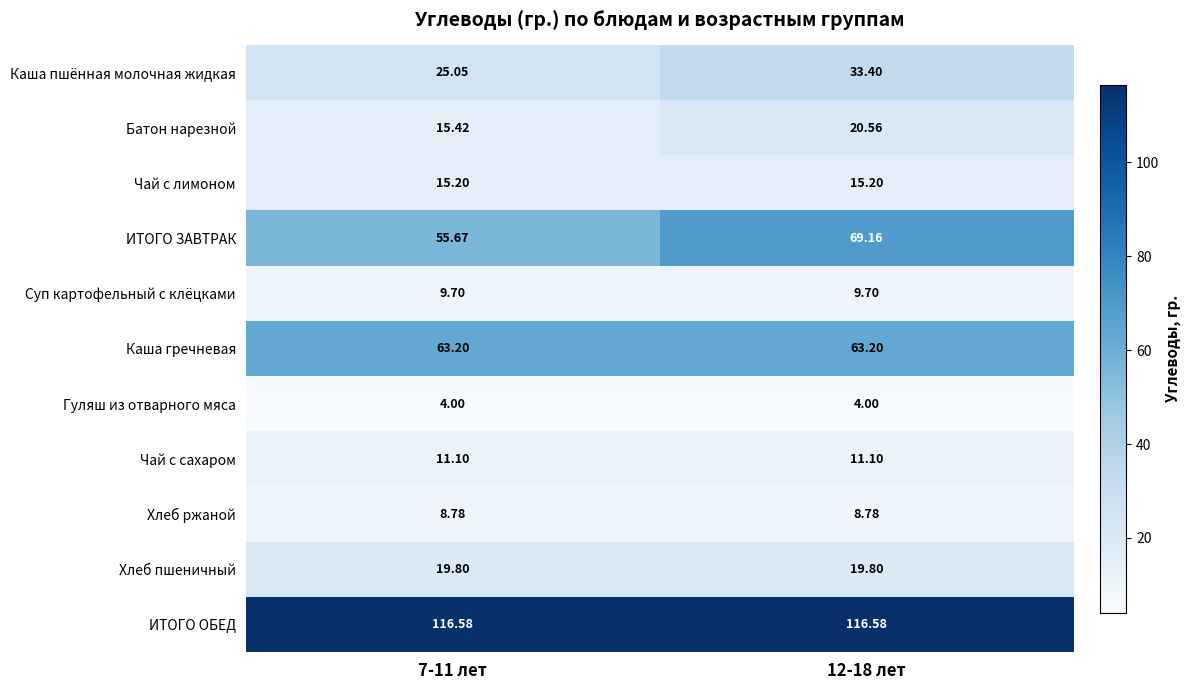

Which series has the largest total across all categories?

ИТОГО ОБЕД